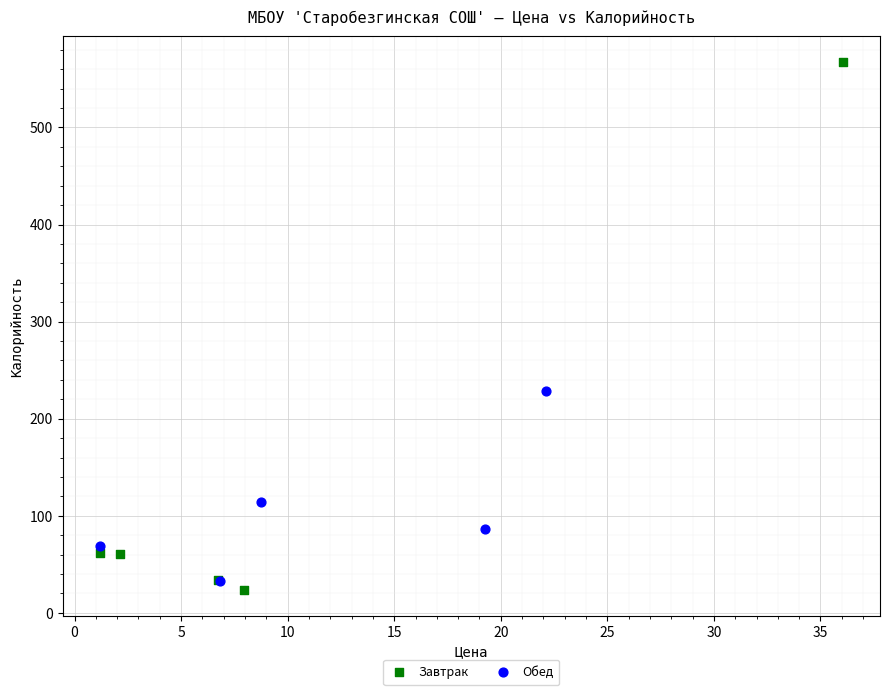

Which series reaches the maximum Y coordinate?

Завтрак